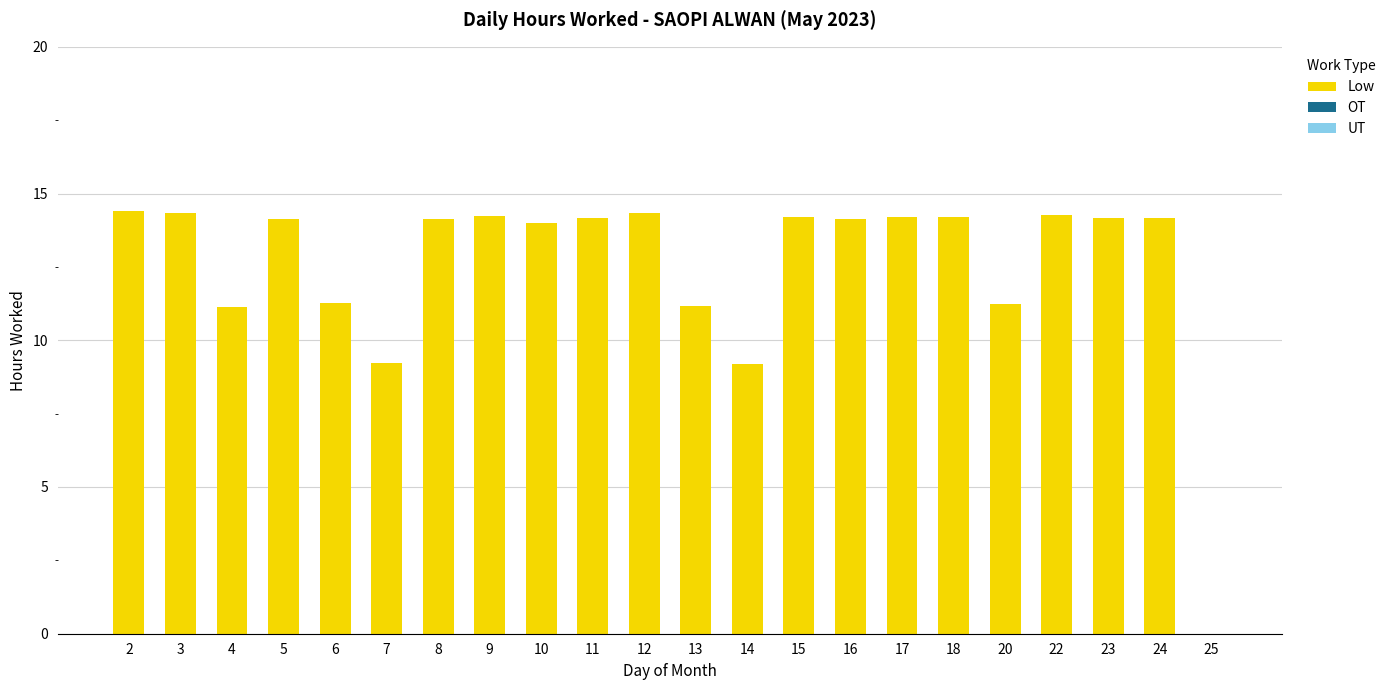

Which has a higher value, 24 or 4?

24